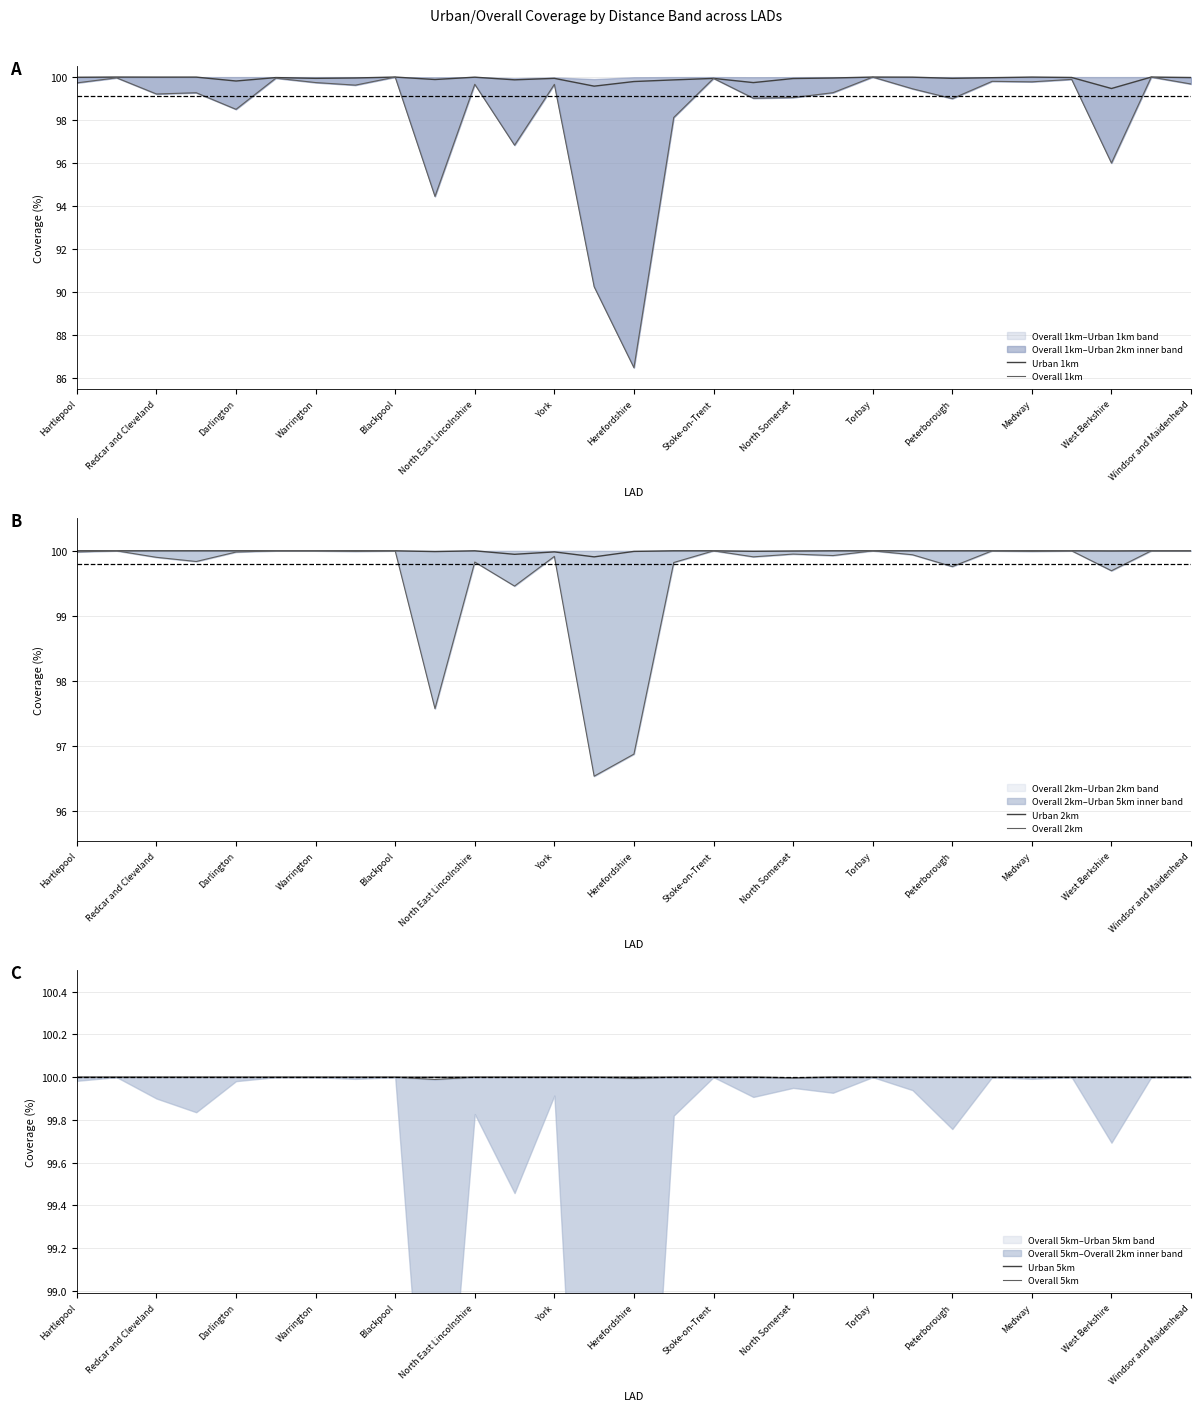

What are all the series names shown in the legend?

Urban 1km, Overall 1km, Urban 2km, Overall 2km, Urban 5km, Overall 5km